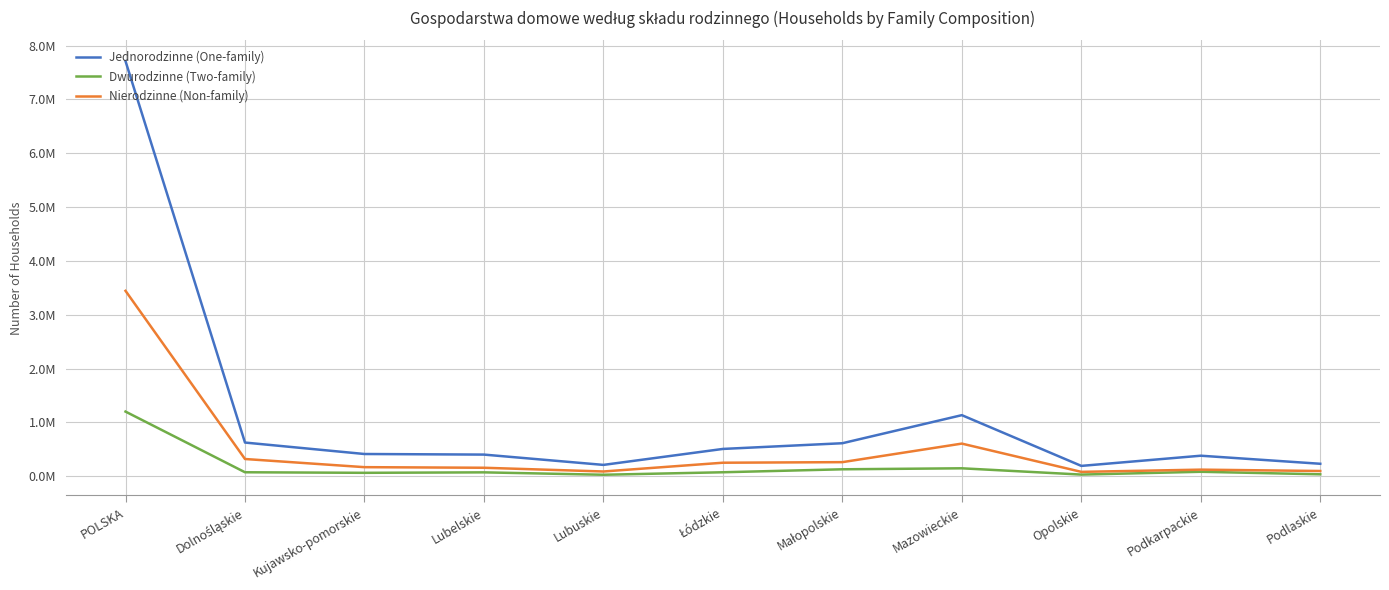

Which series has the largest range (max minus min)?

Jednorodzinne (One-family)